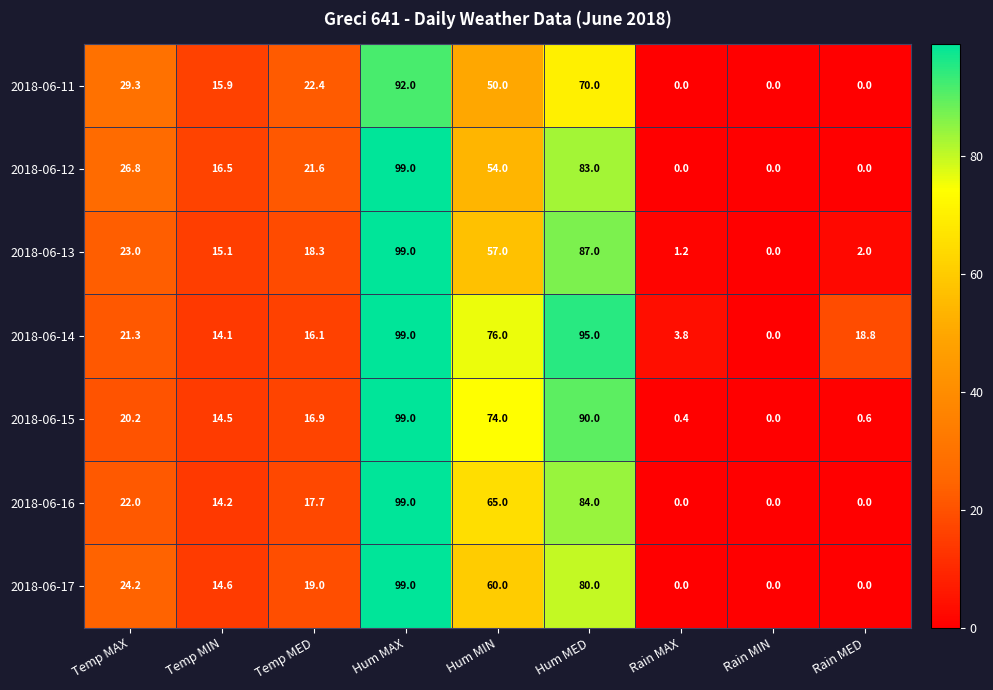

Where does the 2018-06-15 series first go above 16?

Temp MAX